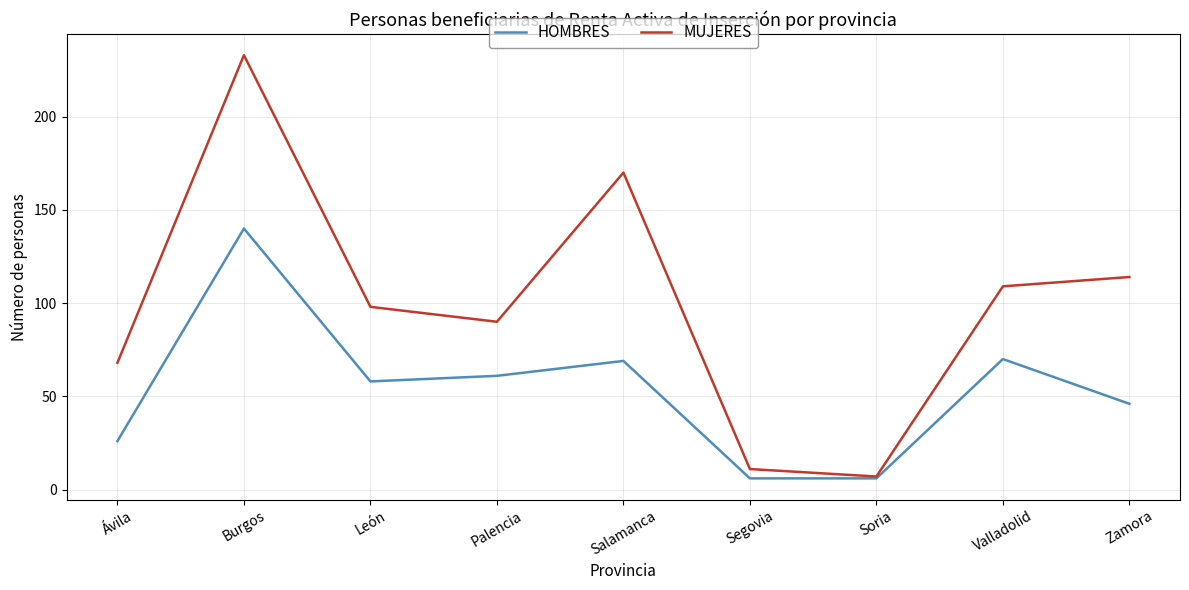

At which category does MUJERES reach its first local peak?

Burgos